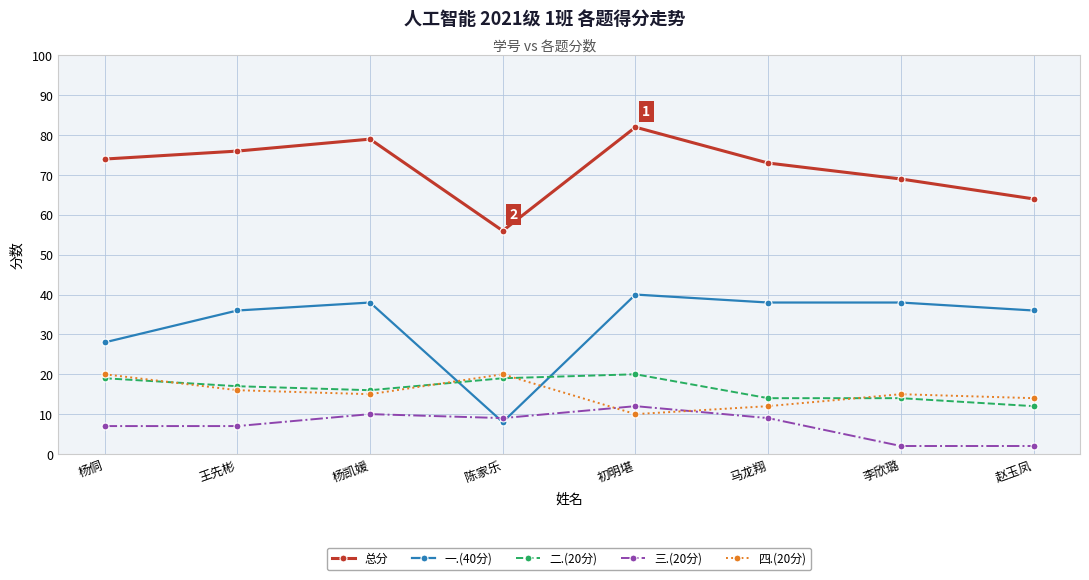

What is the difference between the maximum and minimum values in the 二.(20分) series?

8